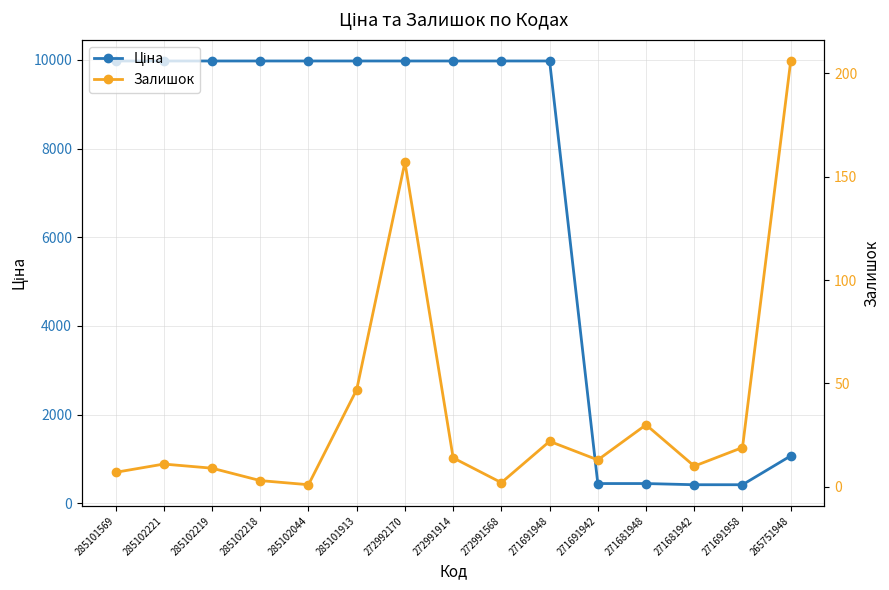

The Ціна series shows 15362.6 at 272991568. True or false?

False